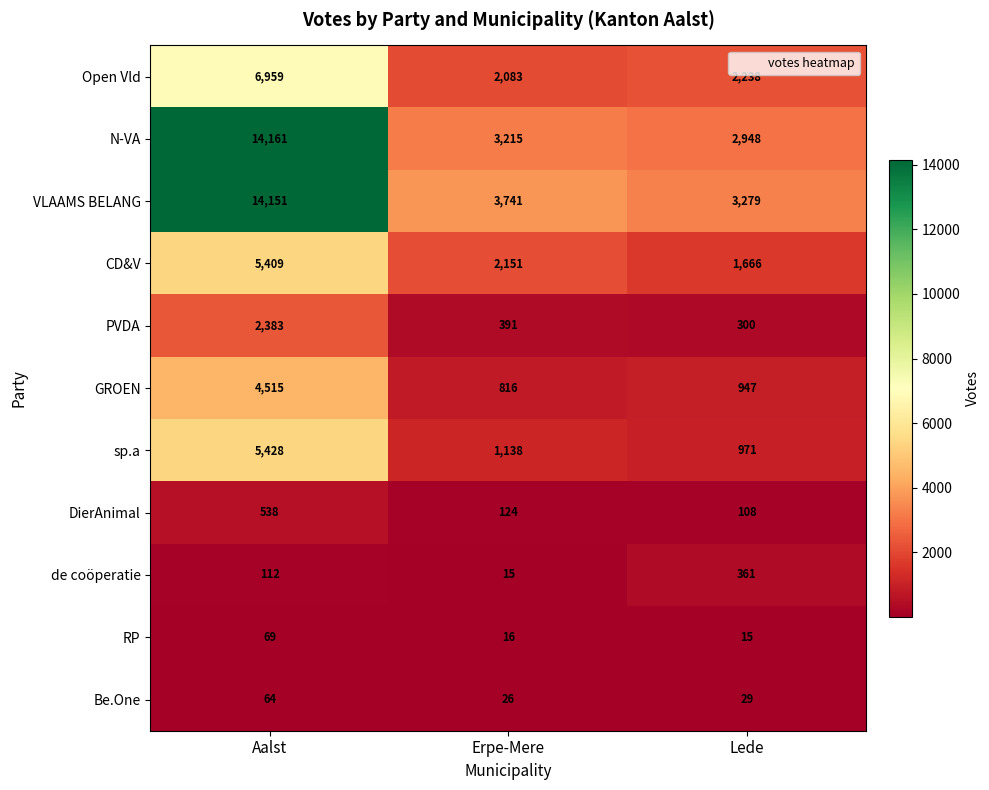

What is the difference between the maximum and minimum values in the Be.One series?

38